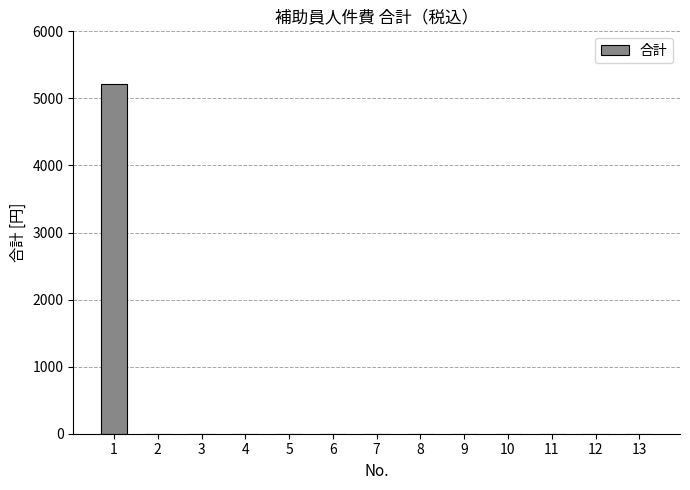

What is the greatest value displayed?

5220